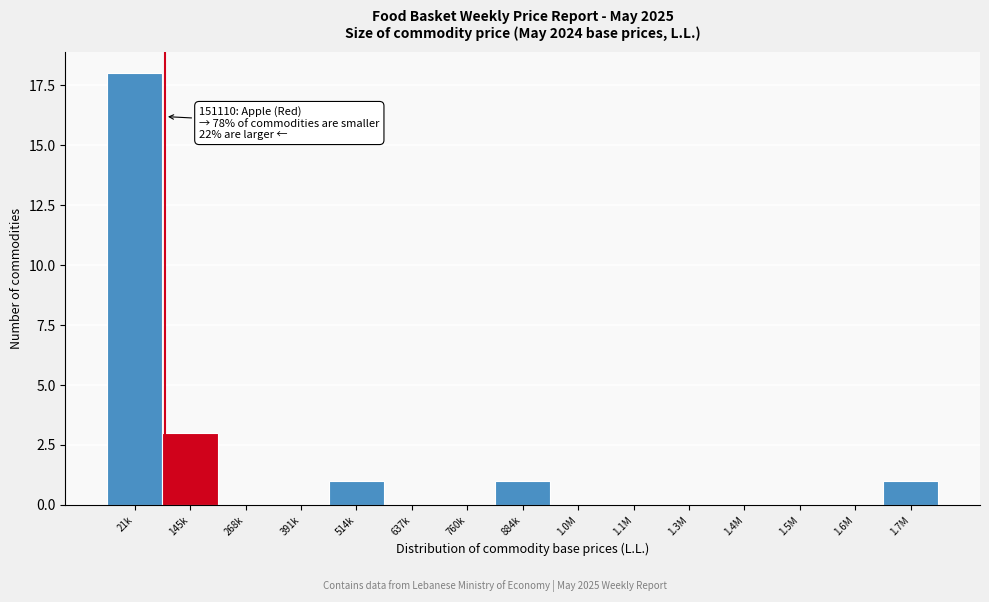

Reading right to left, transcribe all the data shown in this chart.

1.7M=1	1.6M=0	1.5M=0	1.4M=0	1.3M=0	1.1M=0	1.0M=0	884k=1	760k=0	637k=0	514k=1	391k=0	268k=0	145k=3	21k=18